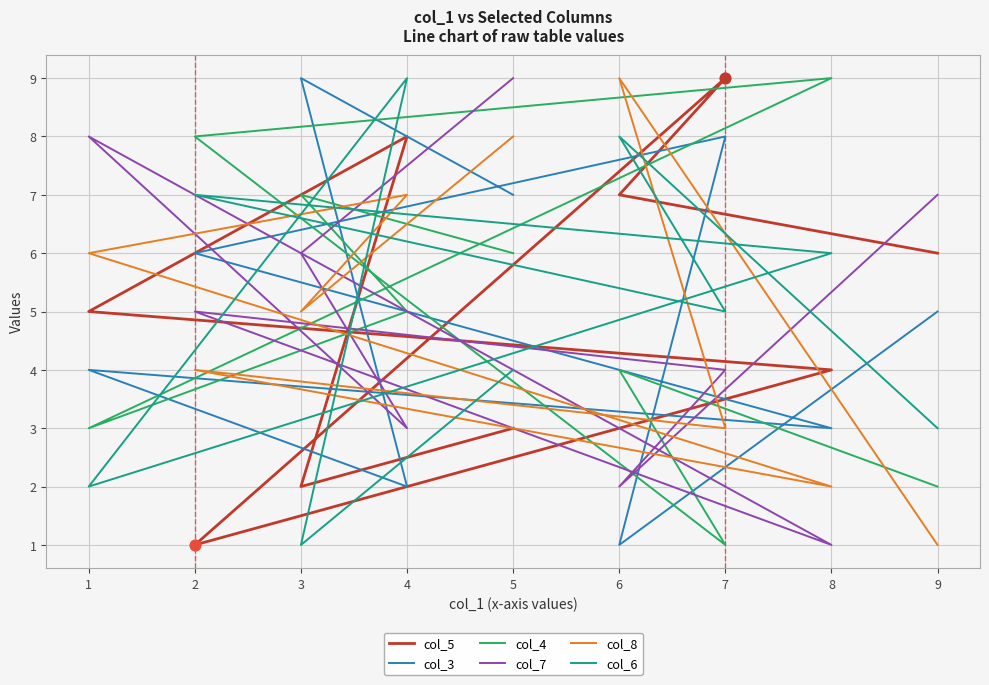

What are all the series names shown in the legend?

col_5, col_3, col_4, col_7, col_8, col_6